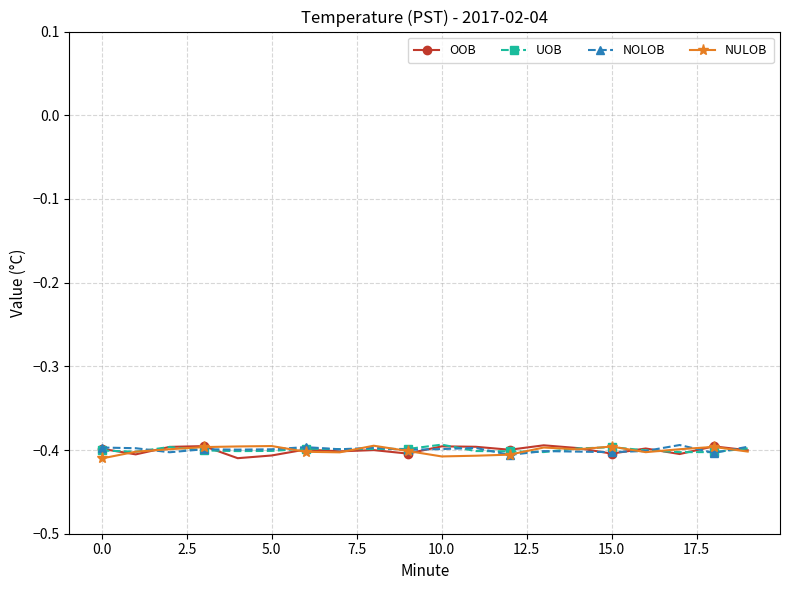

True or false: NULOB has more than 2 interior local peaks.

True